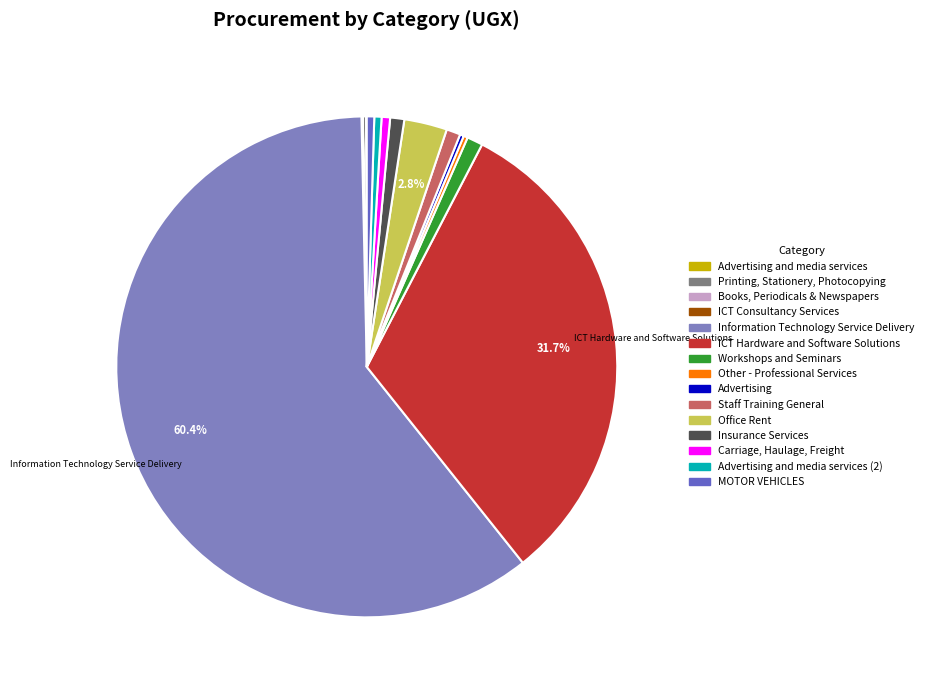

Is there any slice that represents more than half of the pie?

Yes